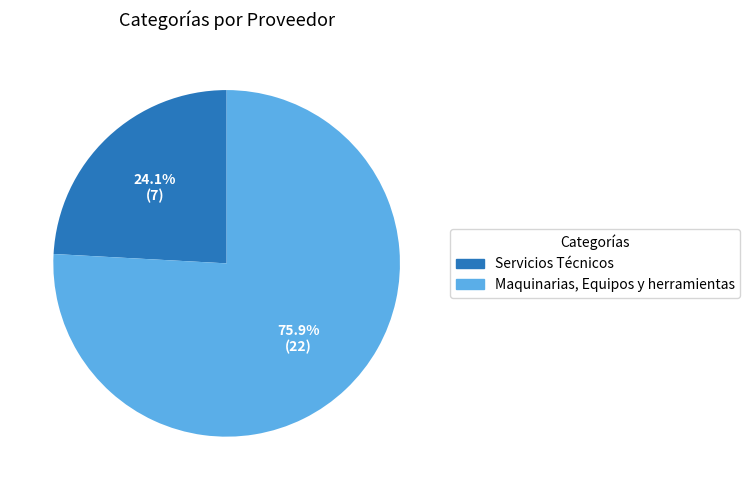

True or false: Maquinarias, Equipos y herramientas accounts for 65% of the total.

False